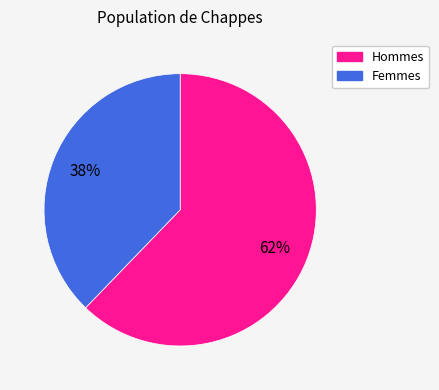

To the nearest percent, what portion does Hommes represent?

62%